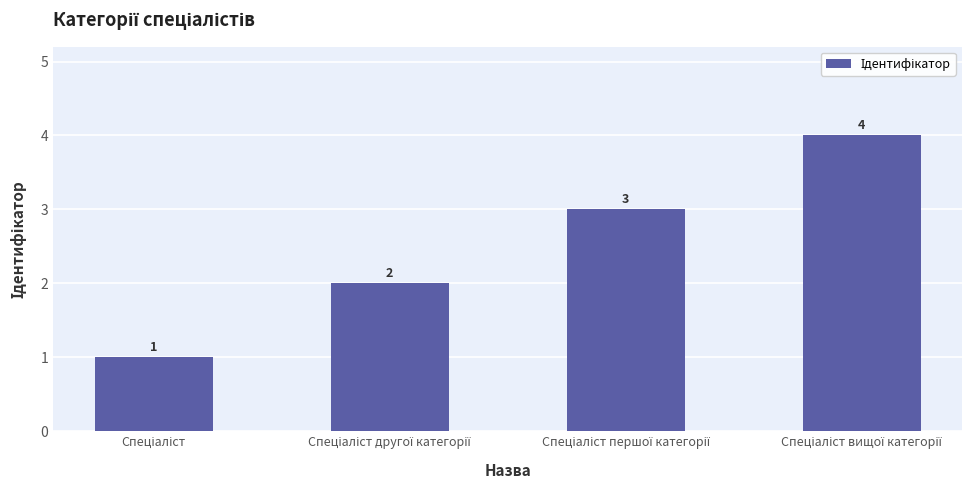

What is the value of the 4th bar from the left?

4